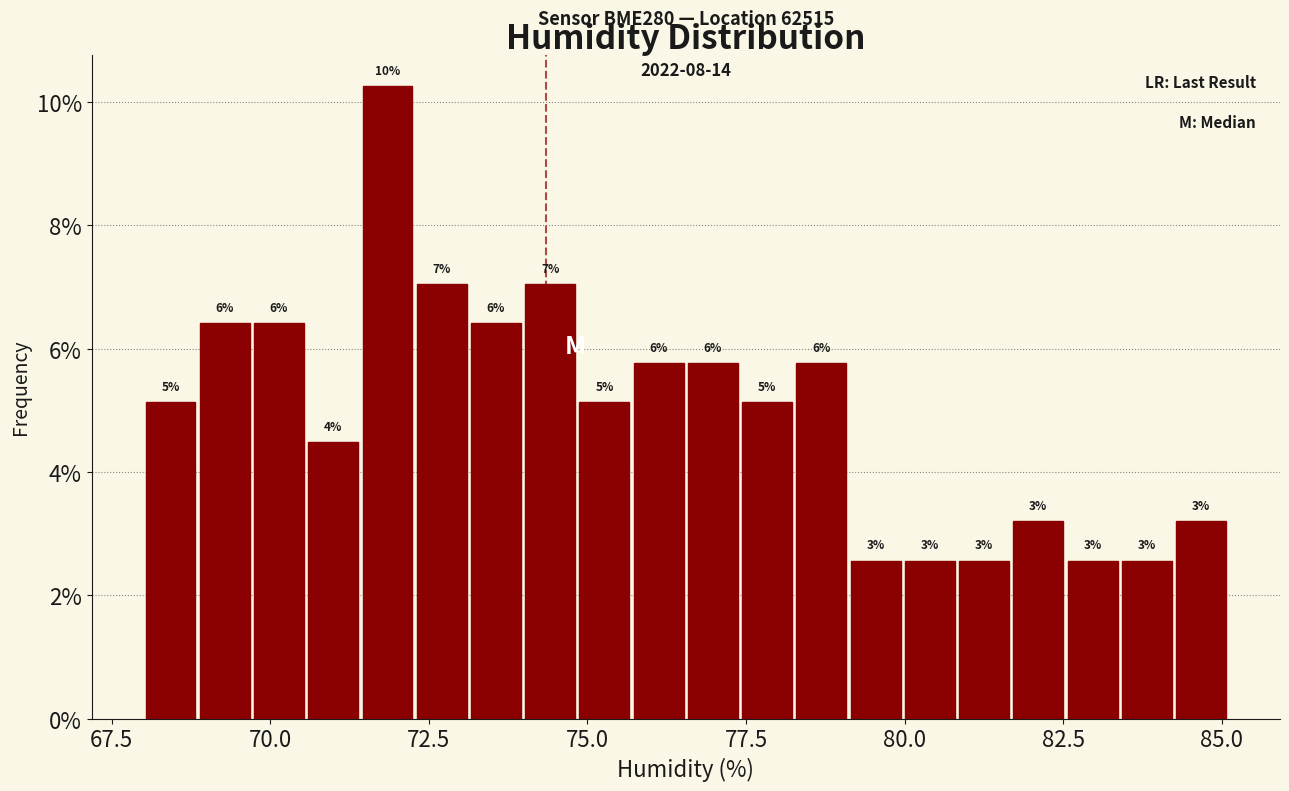

Around what value on the x-axis is the tallest bar? Give the approximate position of its centre, as read against the axis.

72.0